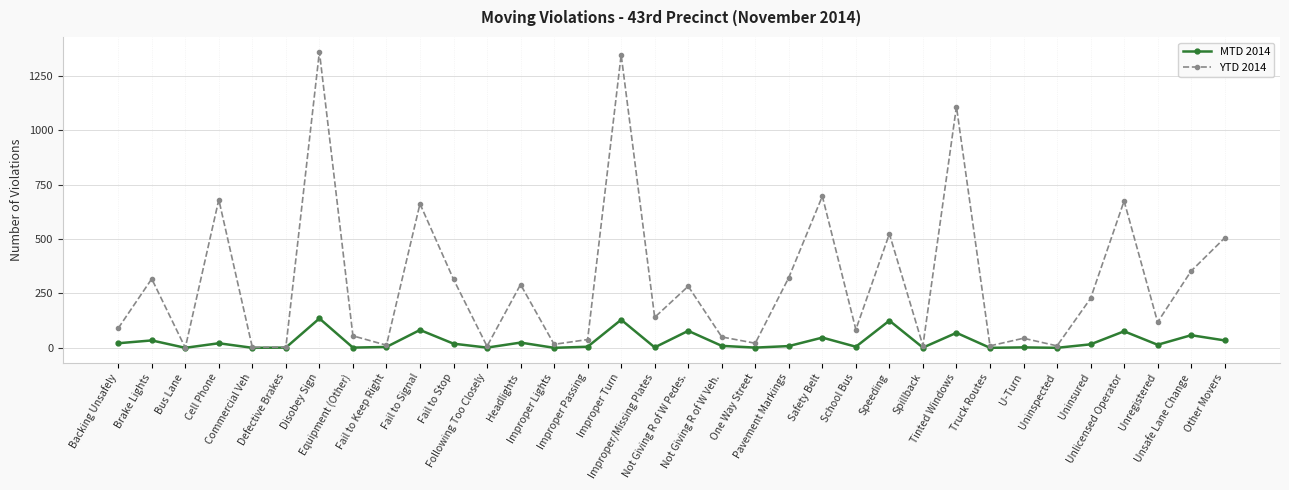

What is the label of the 33rd point from the left?

Unsafe Lane Change